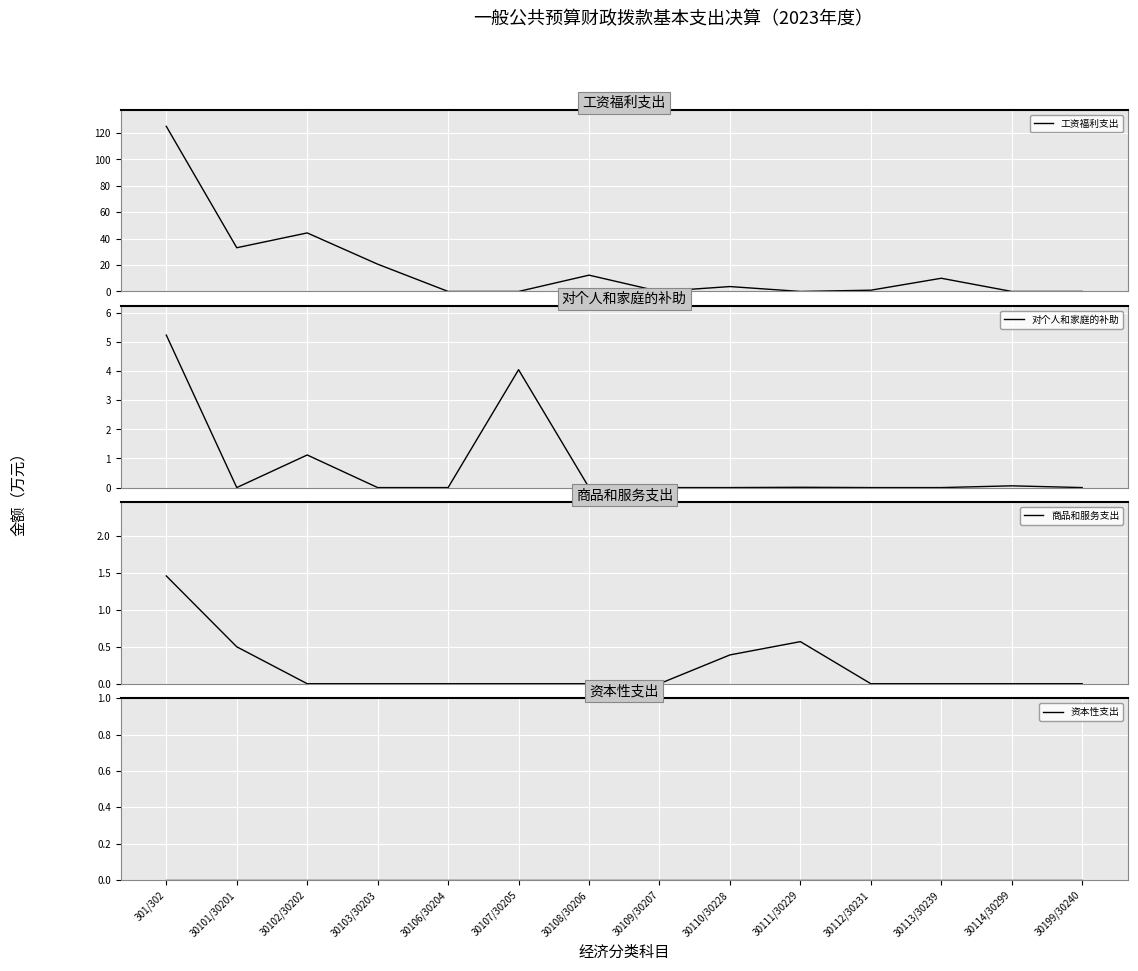

True or false: 工资福利支出 has more than 2 interior local peaks.

True